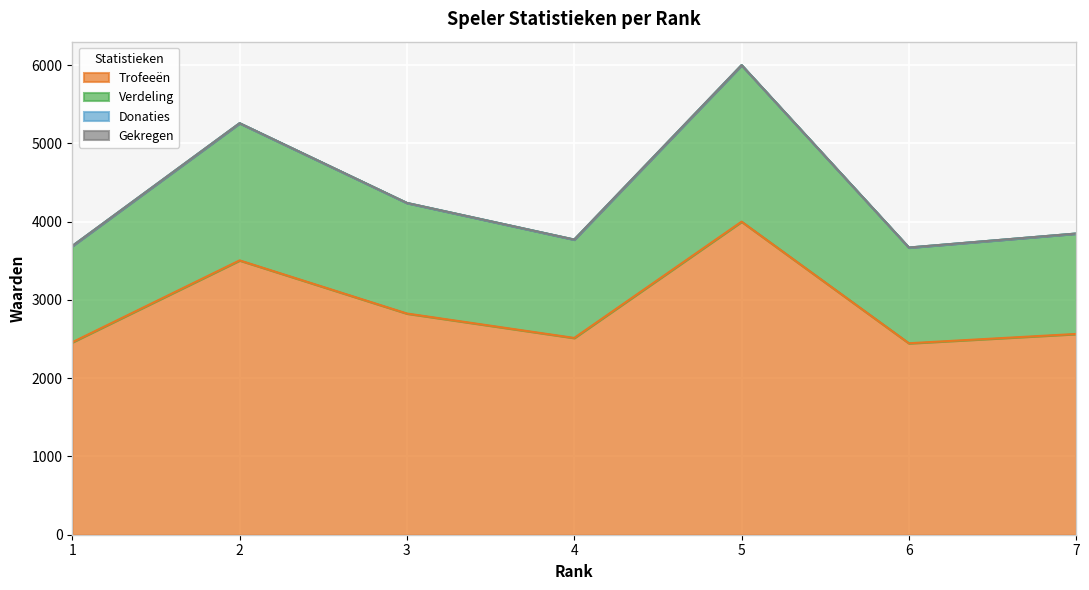

True or false: Verdeling and Trofeeën cross at least once.

False